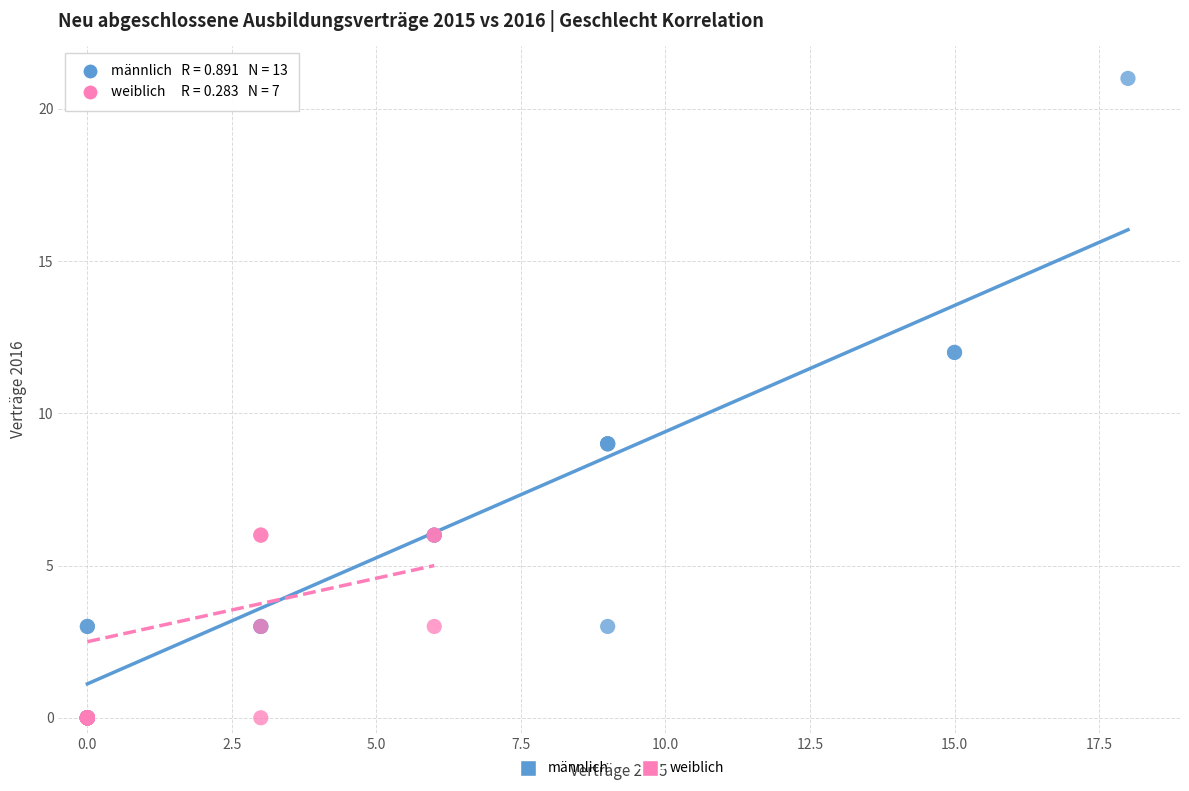

Which series has the largest Y range (max minus min)?

männlich